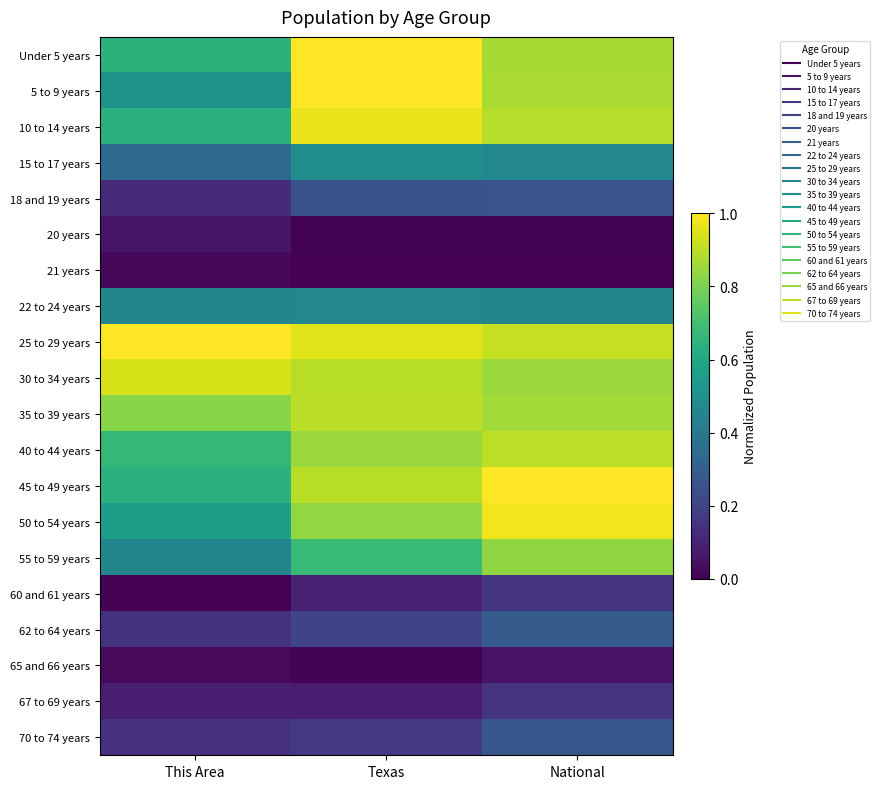

Reading left to right, what are all the values shown in this chart?

Under 5 years: This Area=0.6	Texas=1.0	National=0.9
5 to 9 years: This Area=0.5	Texas=1.0	National=0.9
10 to 14 years: This Area=0.6	Texas=1.0	National=0.9
15 to 17 years: This Area=0.3	Texas=0.5	National=0.5
18 and 19 years: This Area=0.1	Texas=0.3	National=0.3
20 years: This Area=0.1	Texas=0.0	National=0.0
21 years: This Area=0.0	Texas=0.0	National=0.0
22 to 24 years: This Area=0.5	Texas=0.5	National=0.5
25 to 29 years: This Area=1.0	Texas=1.0	National=0.9
30 to 34 years: This Area=0.9	Texas=0.9	National=0.9
35 to 39 years: This Area=0.8	Texas=0.9	National=0.9
40 to 44 years: This Area=0.7	Texas=0.9	National=0.9
45 to 49 years: This Area=0.6	Texas=0.9	National=1.0
50 to 54 years: This Area=0.6	Texas=0.8	National=1.0
55 to 59 years: This Area=0.5	Texas=0.7	National=0.8
60 and 61 years: This Area=0.0	Texas=0.1	National=0.2
62 to 64 years: This Area=0.1	Texas=0.2	National=0.3
65 and 66 years: This Area=0.0	Texas=0.0	National=0.1
67 to 69 years: This Area=0.1	Texas=0.1	National=0.2
70 to 74 years: This Area=0.1	Texas=0.2	National=0.3